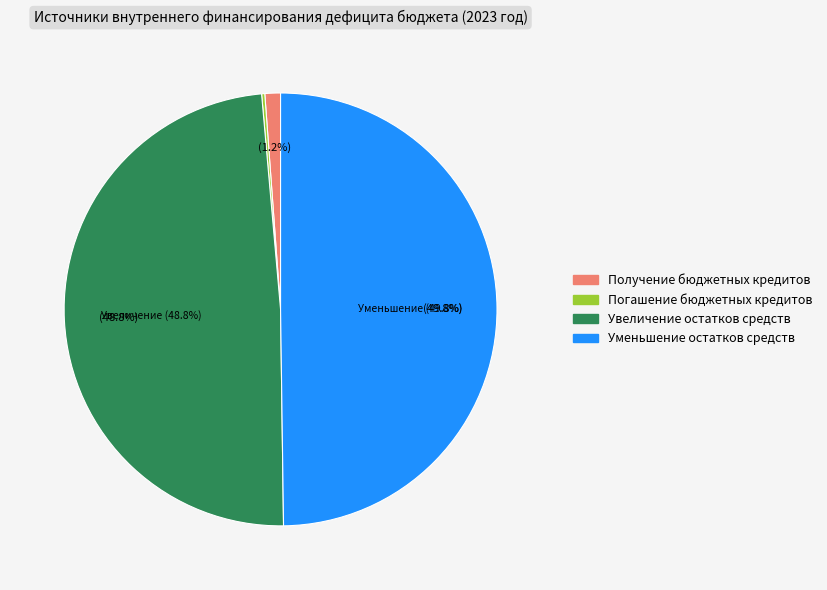

Does any single category account for the majority?

No